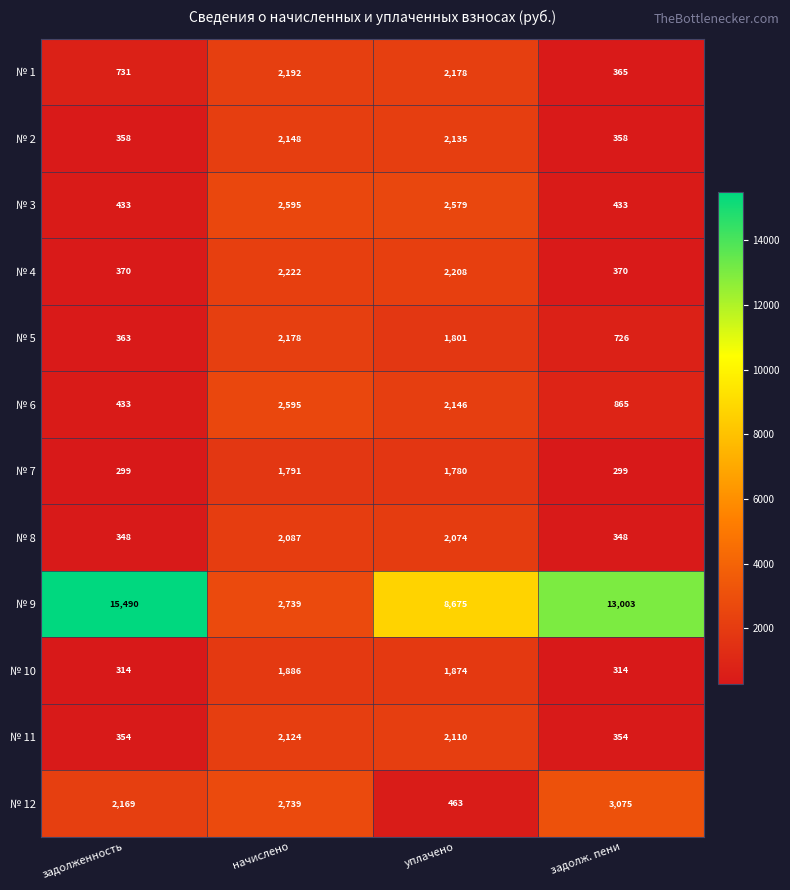

How many categories are shown in the chart?

4